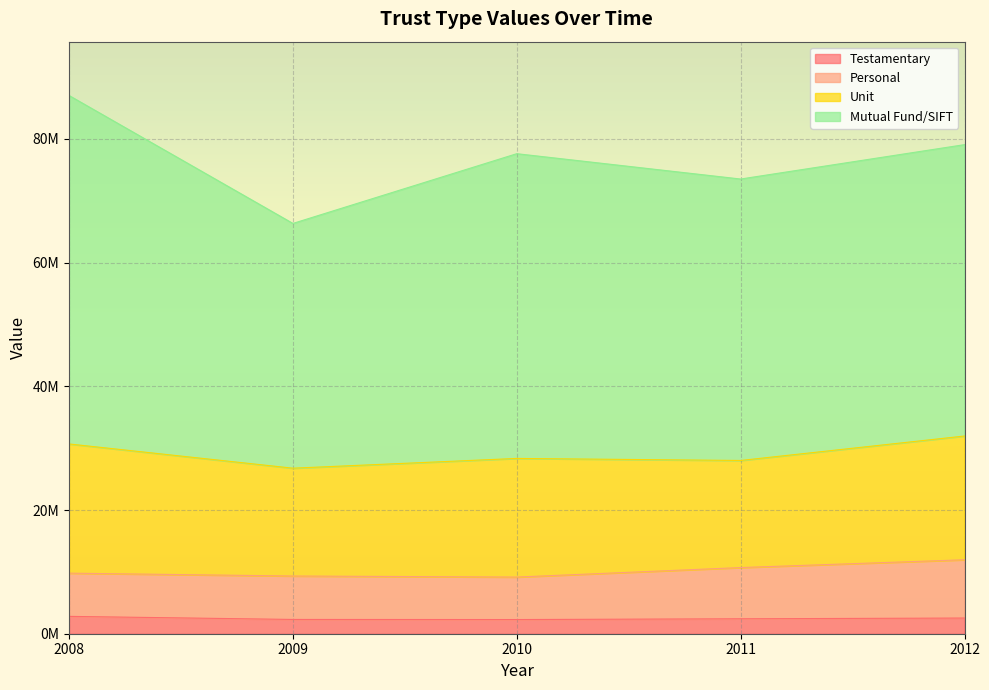

True or false: Personal has a value of 16943675 at 2008.

False